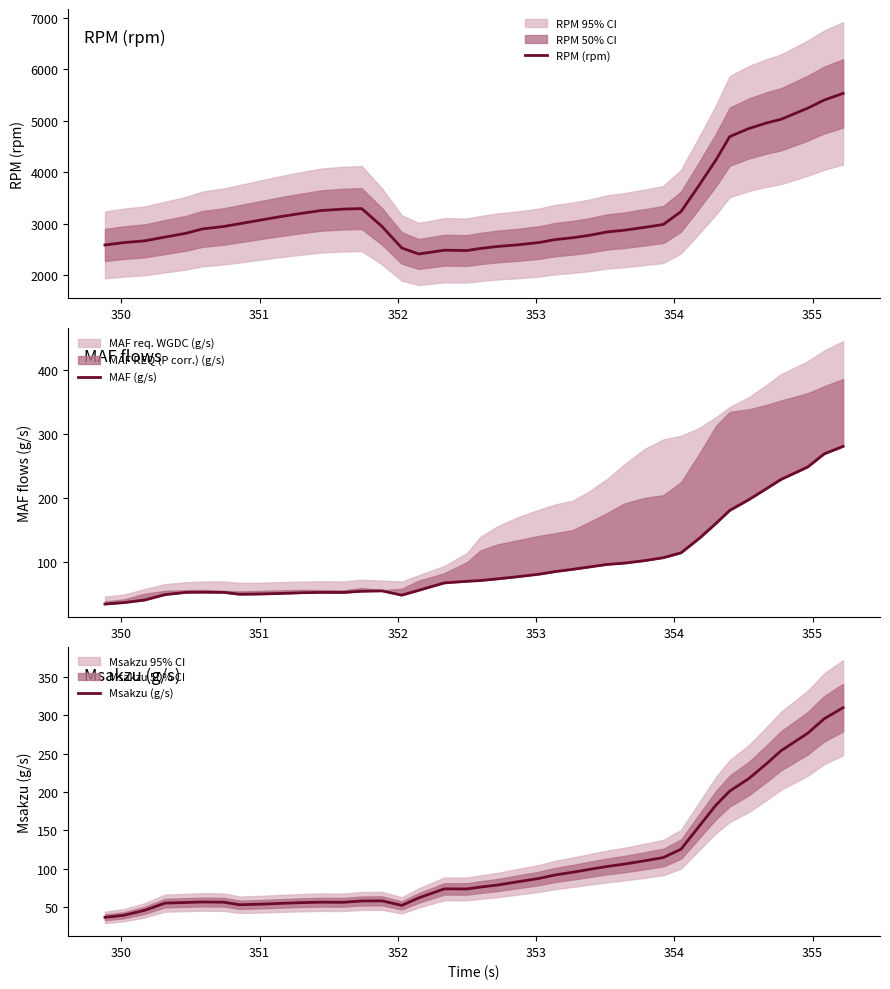

Reading left to right, list all the values displayed in this chart.

RPM (rpm): 2590.0	2636.0	2670.0	2743.0	2819.0	2900.0	2949.0	3002.0	3071.0	3138.0	3201.0	3258.0	3286.0	3296.0	2950.0	2532.0	2415.0	2489.0	2482.0	2522.0	2560.0	2593.0	2638.0	2694.0	2732.0	2775.0	2843.0	2876.0	2932.0	2988.0	3238.0	3750.0	4242.0	4692.0	4850.0	4961.0	5027.0	5244.0	5402.0	5530.0
MAF (g/s): 34.6	36.9	40.9	49.3	52.9	53.1	52.8	49.9	50.3	51.1	52.2	52.8	52.7	54.6	55.2	48.5	56.1	67.6	70.1	71.3	73.8	77.3	81.2	85.2	88.9	92.3	96.4	98.4	102.3	106.9	114.5	136.9	160.4	180.6	197.5	215.4	228.8	248.3	268.8	280.4
Msakzu (g/s): 37.1	39.7	46.1	55.5	56.4	57.0	56.7	53.4	54.1	55.1	56.1	56.8	56.6	58.3	58.5	52.5	62.3	74.1	74.0	76.4	78.9	83.3	87.7	92.1	95.8	99.3	103.2	106.2	110.6	114.8	125.7	155.5	183.1	201.3	217.6	237.8	253.5	276.4	295.4	309.7